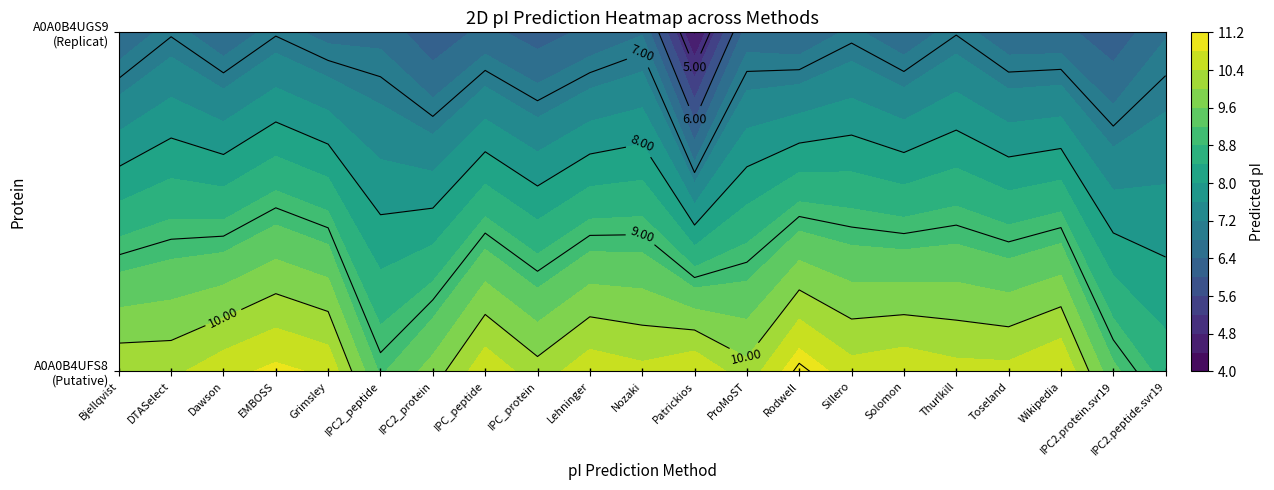

List the series in order of their peak value, highest first.

A0A0B4UFS8, A0A0B4UGS9